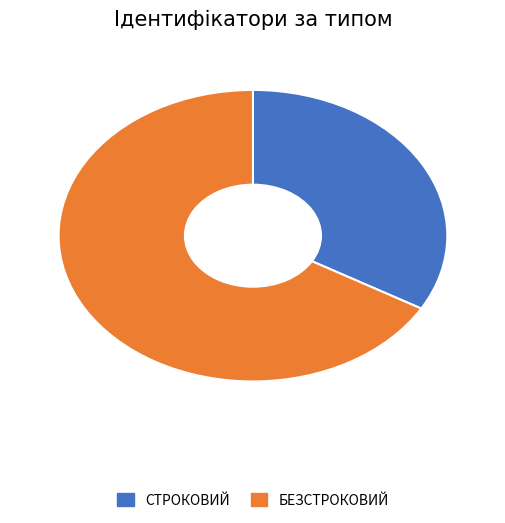

Is there a majority slice in this chart?

Yes